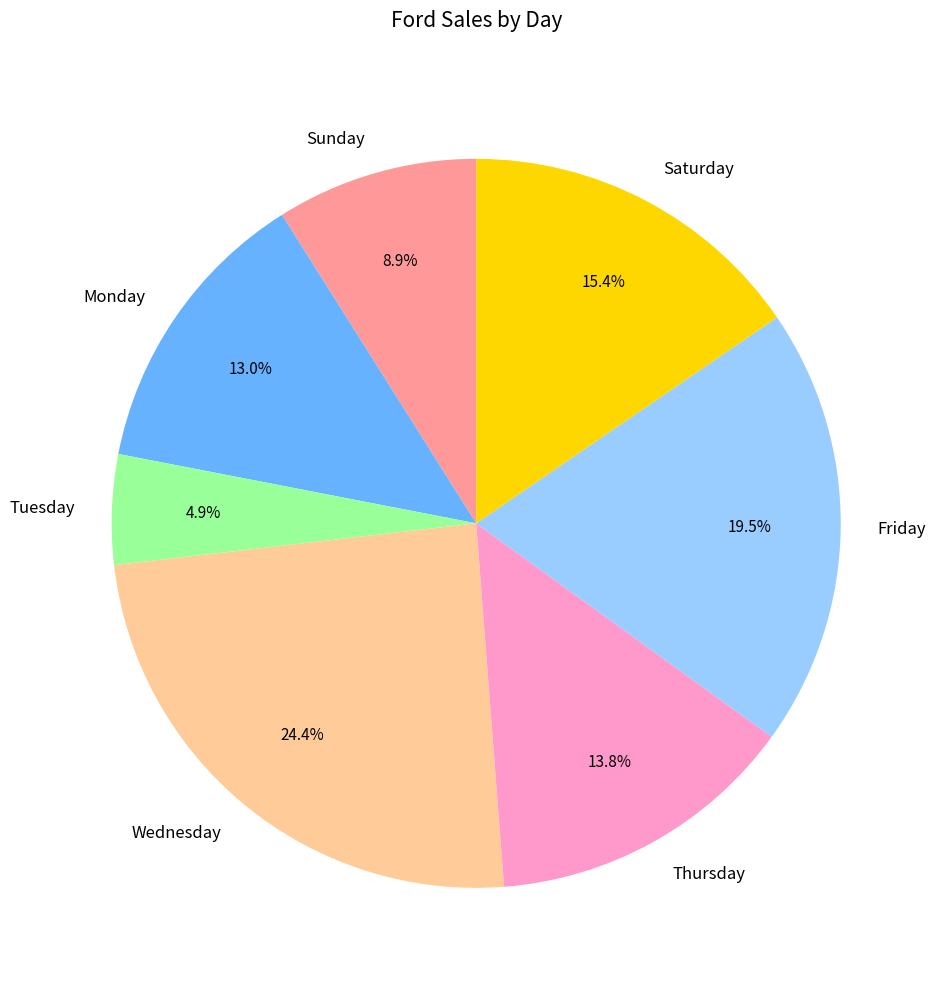

Which category has the biggest portion of the pie?

Wednesday